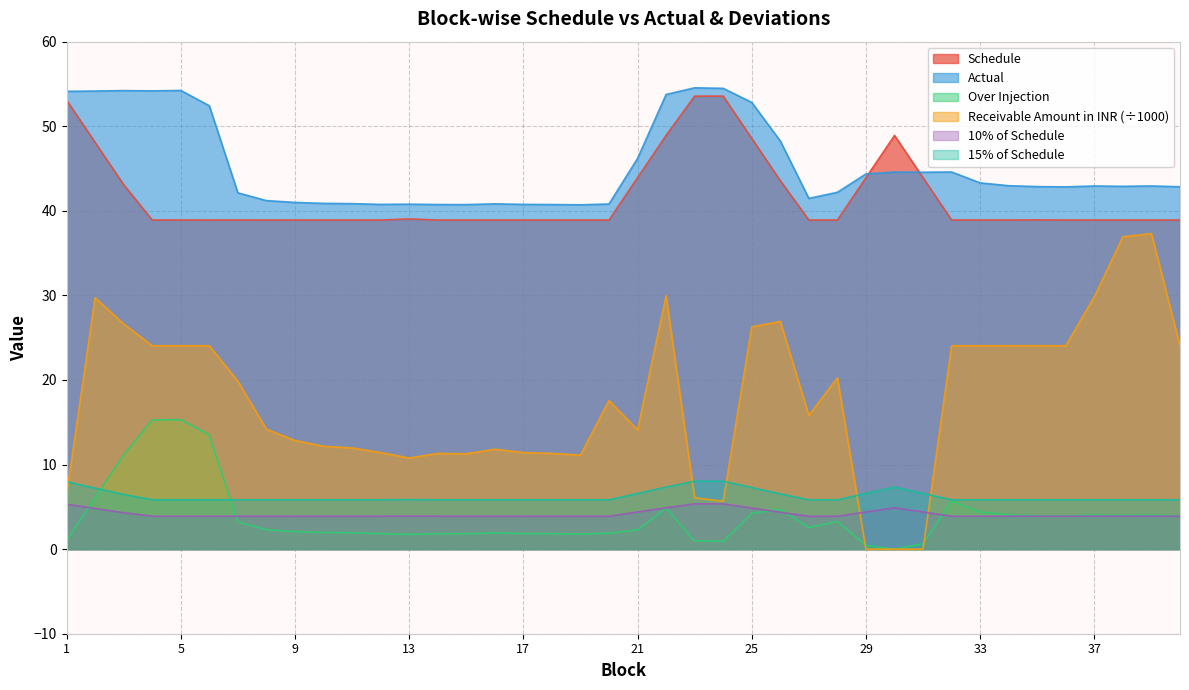

Which label corresponds to the smallest value in the chart?

30